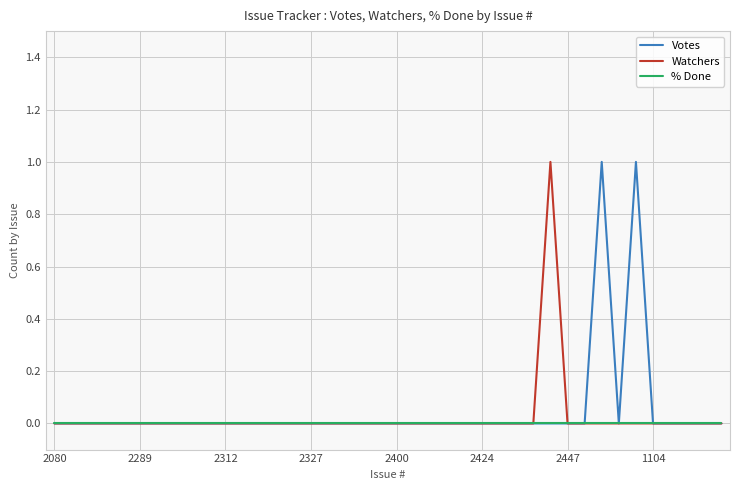

At how many categories does at least one series exceed 0?

3